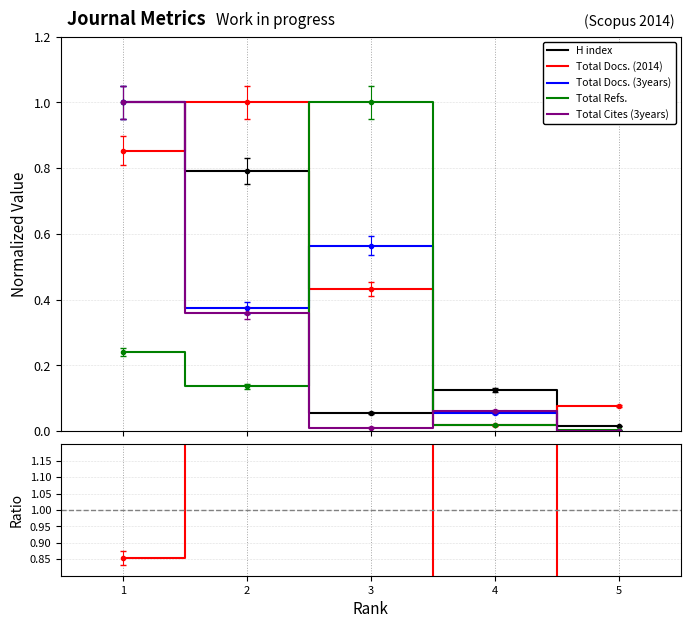

What is the sum of all Total Docs. (3years) values?

2.0